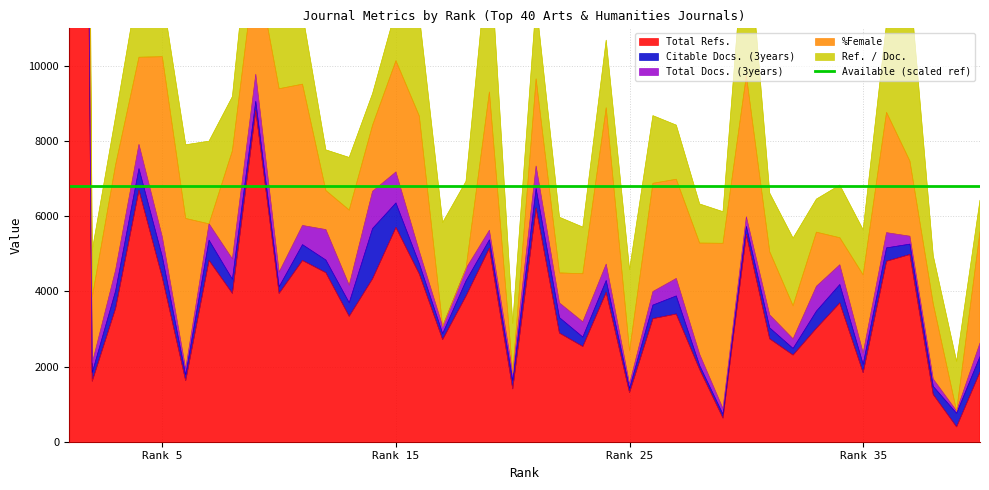

True or false: Citable Docs. (3years) and Total Docs. (3years) intersect in this chart.

False